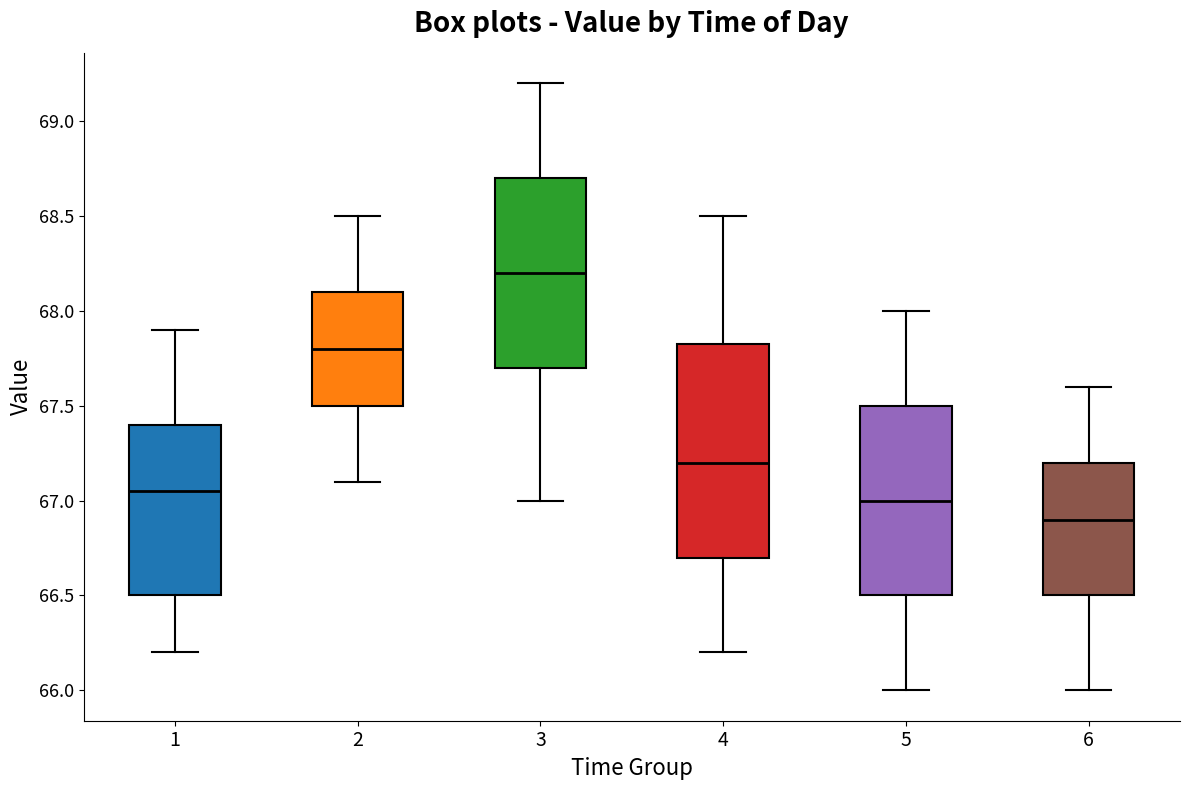

Where does the upper whisker of the box at x = 1 end on the y-axis? The values are not printed on the chart, so give them approximately, as read against the axis.

67.90